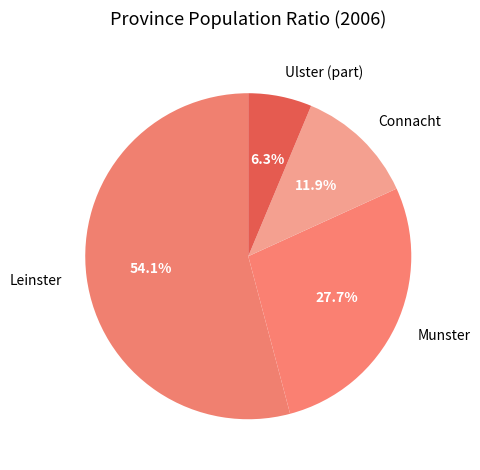

What is the majority slice?

Leinster